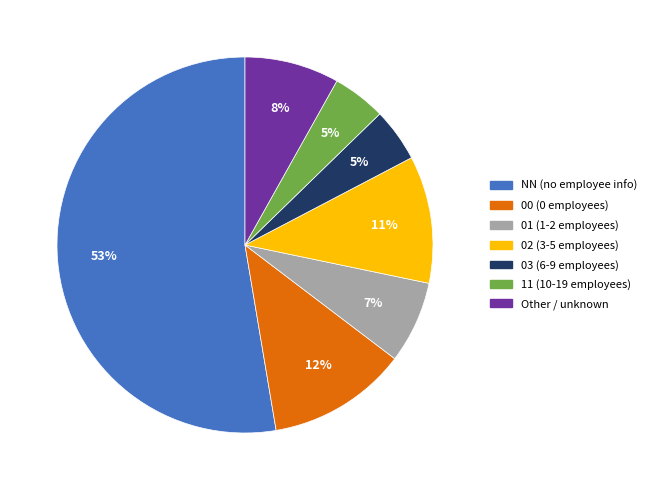

Which has a higher value, 03 or Other?

Other